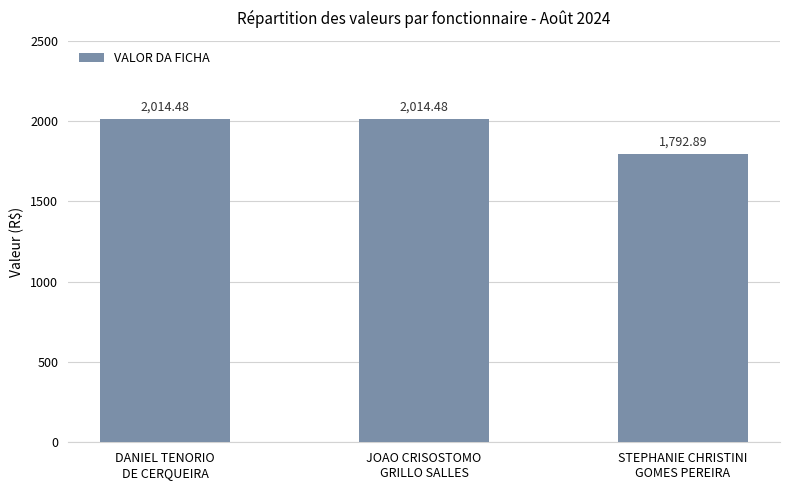

What is the label of the 3rd bar from the right?

DANIEL TENORIO
DE CERQUEIRA